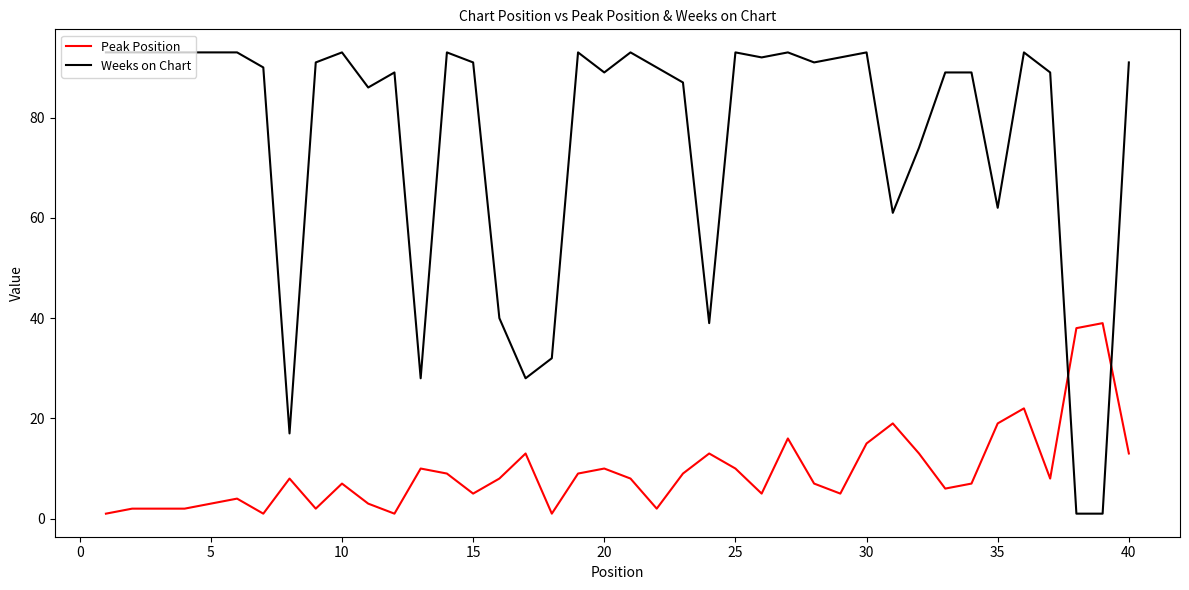

Rank the series by their average value, from lowest to highest.

Peak Position, Weeks on Chart